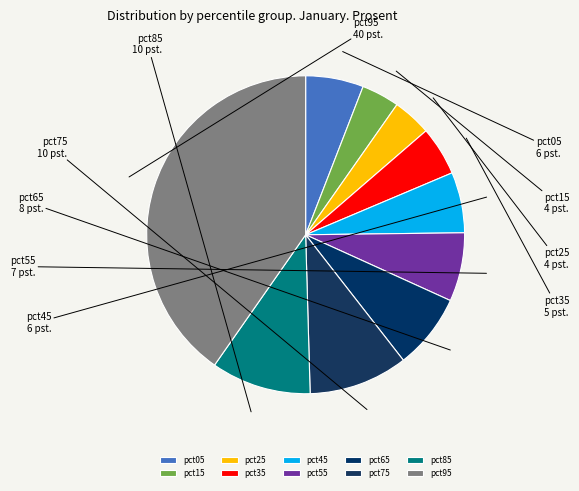

Is it true that pct25 is 4% of the pie?

True